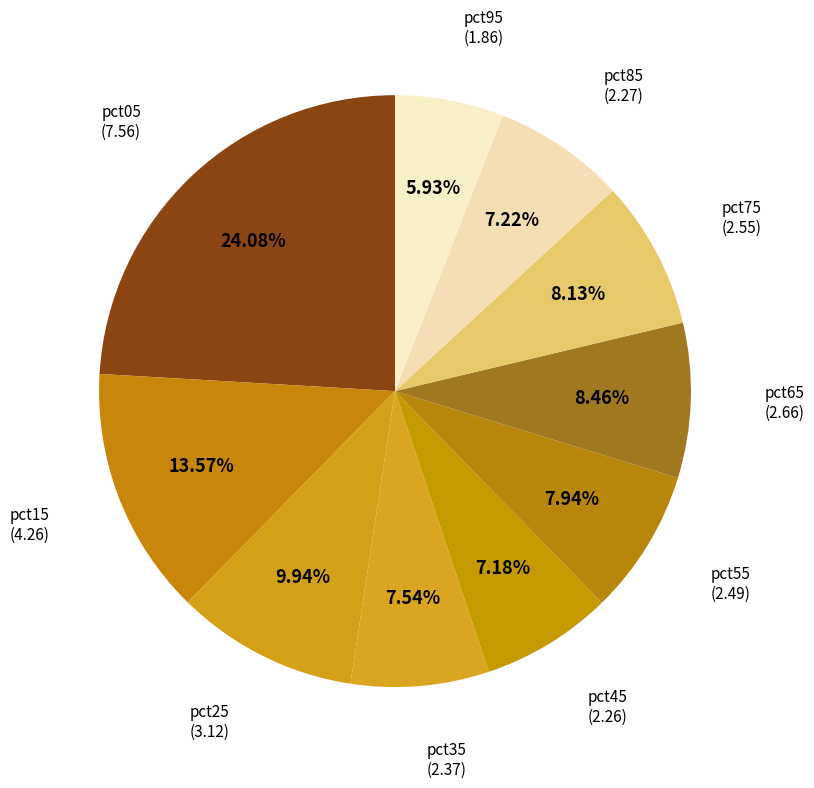

Count the number of slices in the pie.

10